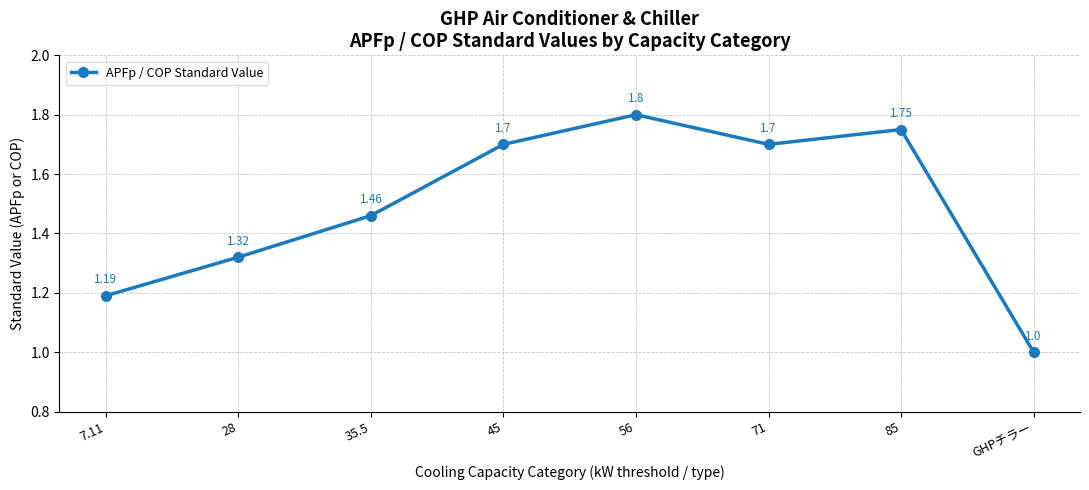

What is the smallest value displayed?

1.0